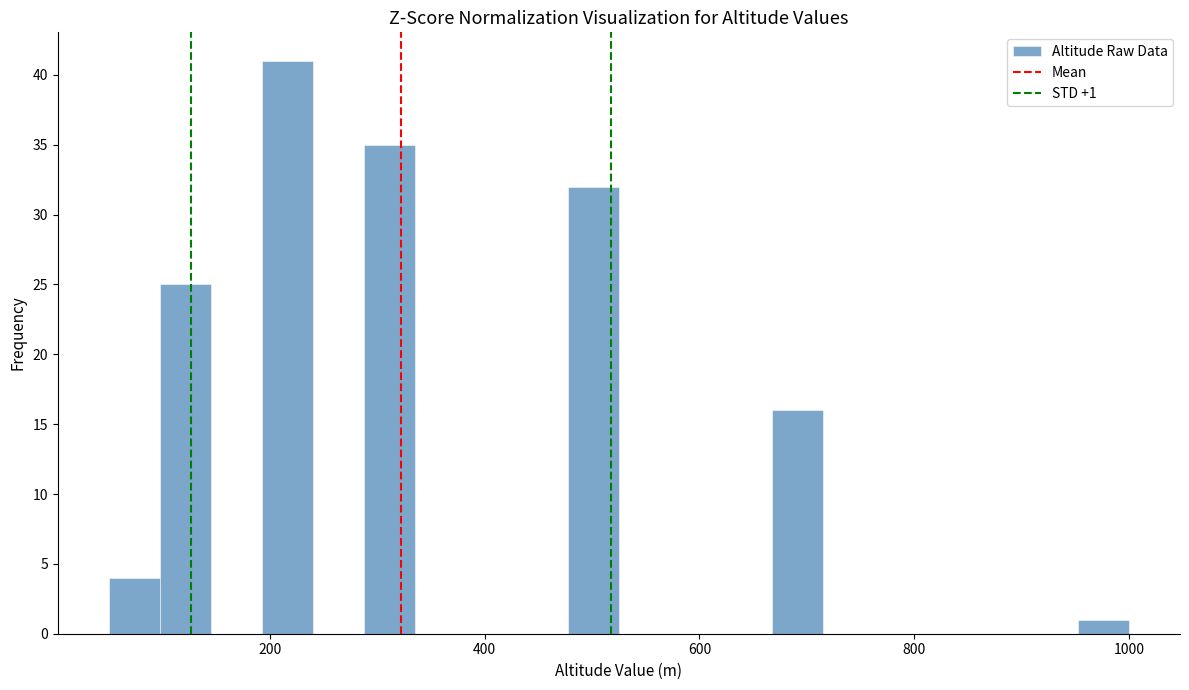

Around what value on the x-axis is the tallest bar? Give the approximate position of its centre, as read against the axis.

220